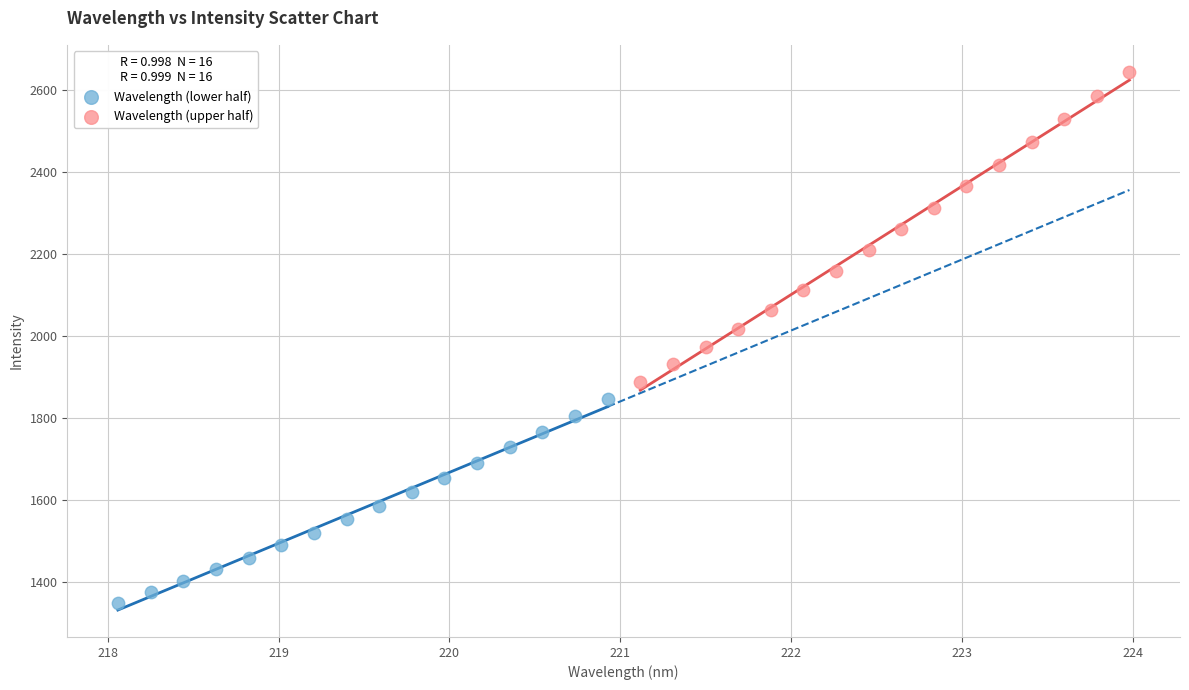

Which series has the widest spread of Y values?

Wavelength (upper half)